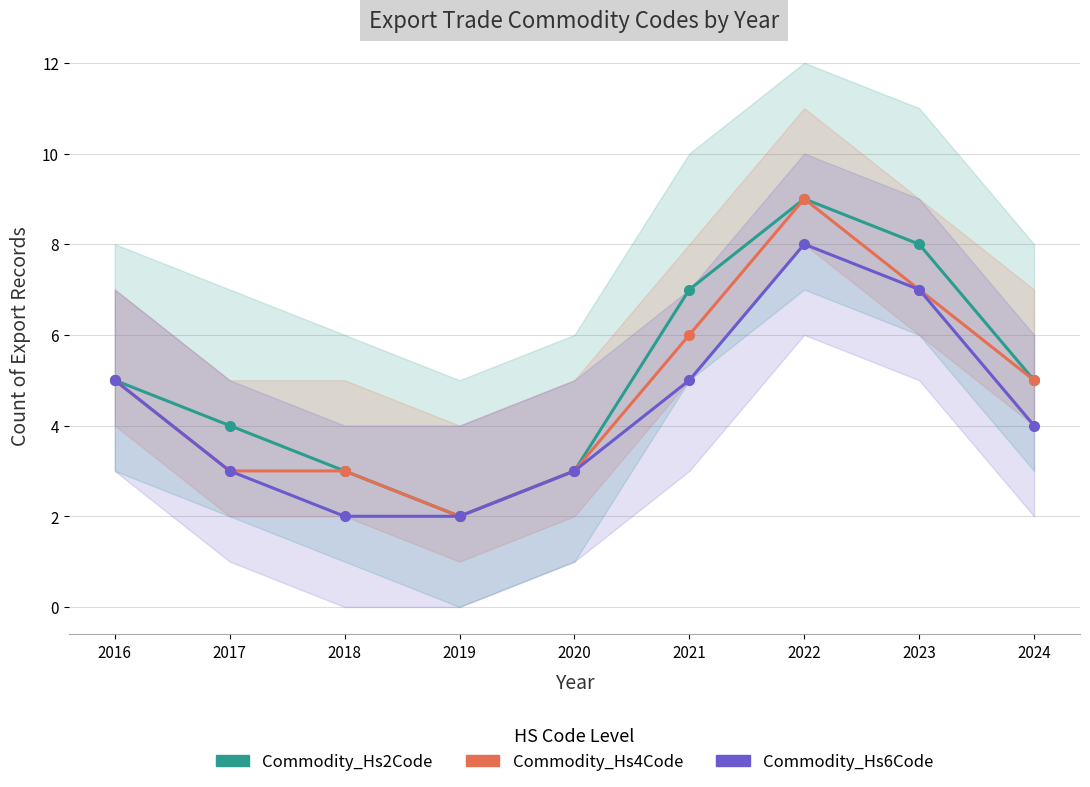

Rank the series at 2020 from lowest to highest value.

Commodity_Hs2Code, Commodity_Hs4Code, Commodity_Hs6Code